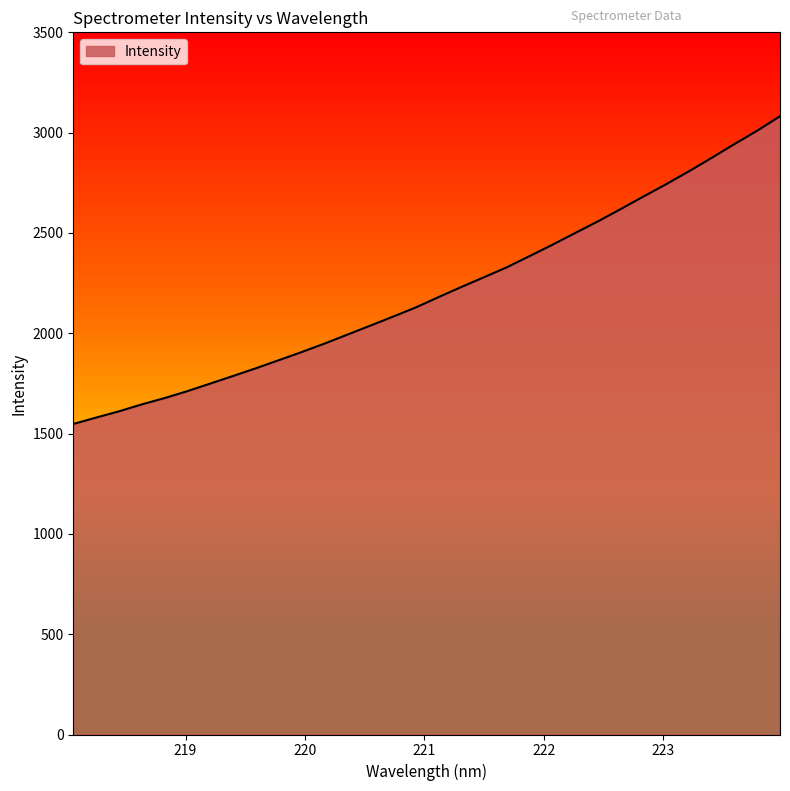

How many categories are shown in the chart?

32